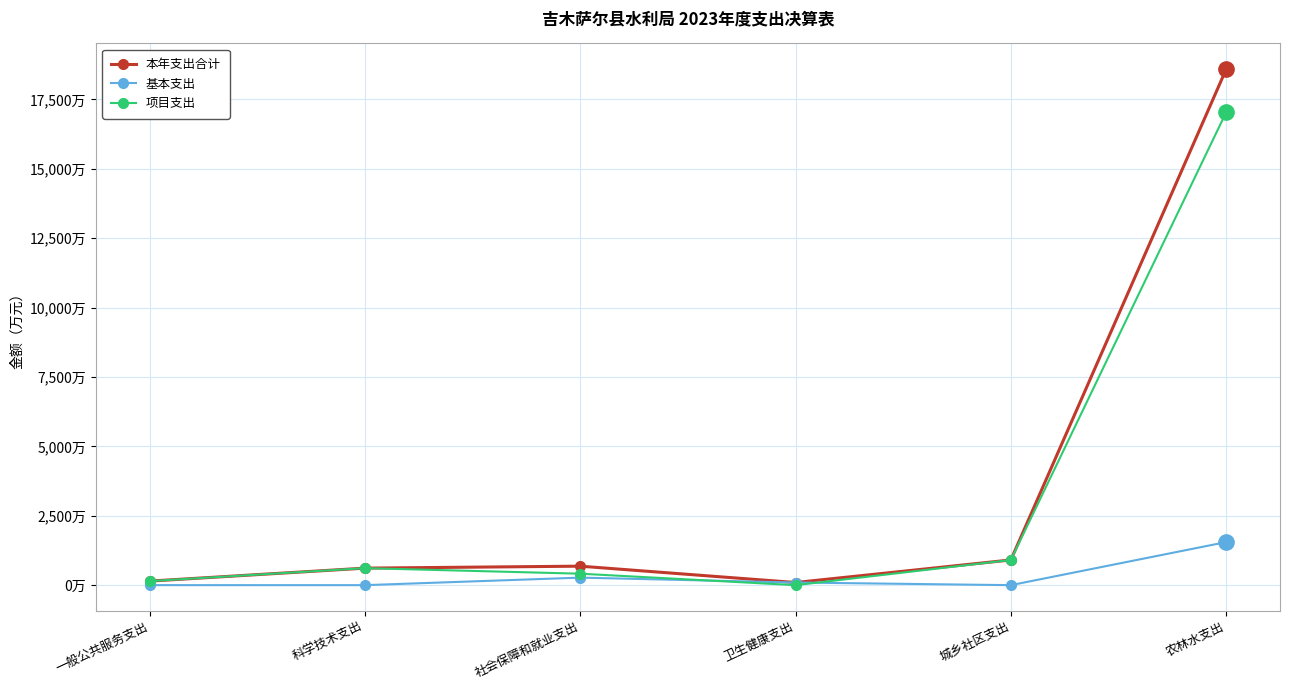

Does the chart have visible grid lines?

Yes